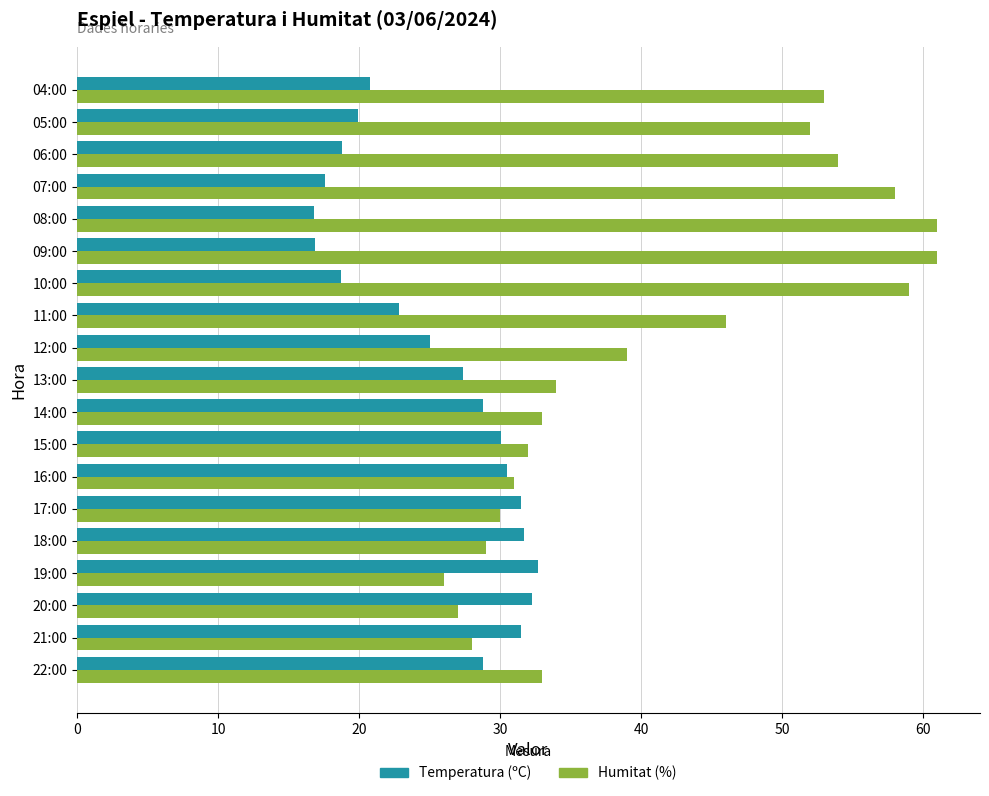

Which series has the largest total across all categories?

Humitat (%)